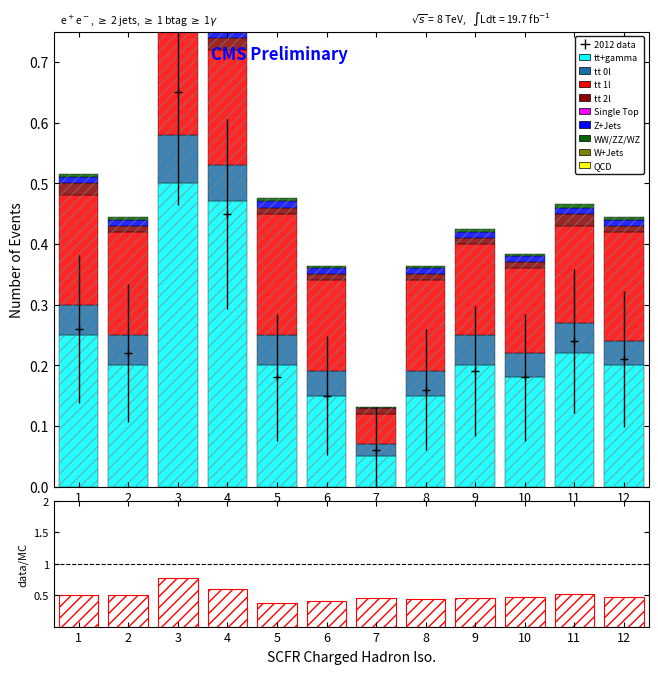

At which category is the sum across all series the highest?

3